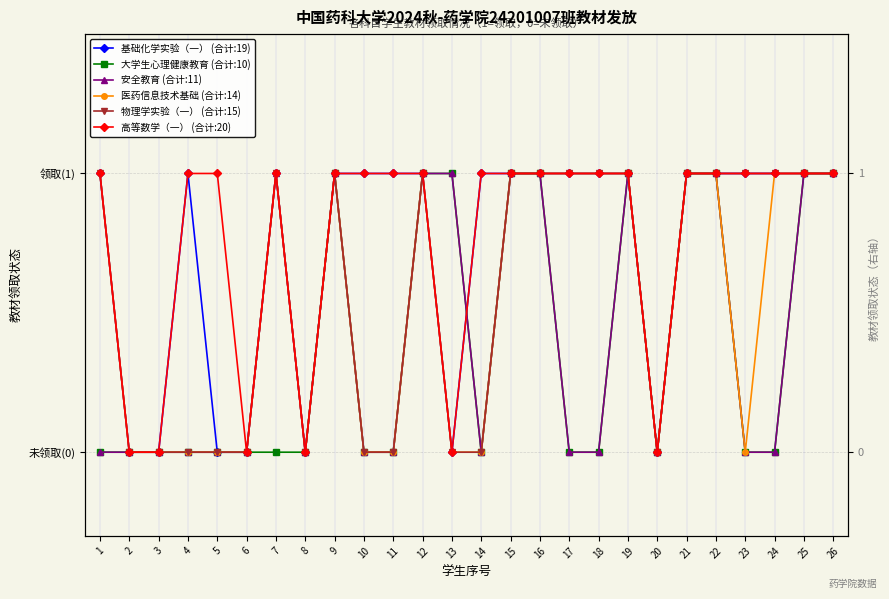

Reading left to right, transcribe all the data shown in this chart.

基础化学实验（一） (合计:19): 1=1	2=0	3=0	4=1	5=0	6=0	7=1	8=0	9=1	10=1	11=1	12=1	13=0	14=1	15=1	16=1	17=1	18=1	19=1	20=0	21=1	22=1	23=1	24=1	25=1	26=1
大学生心理健康教育 (合计:10): 1=0	2=0	3=0	4=0	5=0	6=0	7=0	8=0	9=1	10=0	11=0	12=1	13=1	14=0	15=1	16=1	17=0	18=0	19=1	20=0	21=1	22=1	23=0	24=0	25=1	26=1
安全教育 (合计:11): 1=0	2=0	3=0	4=0	5=0	6=0	7=1	8=0	9=1	10=0	11=0	12=1	13=1	14=0	15=1	16=1	17=0	18=0	19=1	20=0	21=1	22=1	23=0	24=0	25=1	26=1
医药信息技术基础 (合计:14): 1=1	2=0	3=0	4=0	5=0	6=0	7=1	8=0	9=1	10=0	11=0	12=1	13=0	14=0	15=1	16=1	17=1	18=1	19=1	20=0	21=1	22=1	23=0	24=1	25=1	26=1
物理学实验（一） (合计:15): 1=1	2=0	3=0	4=0	5=0	6=0	7=1	8=0	9=1	10=0	11=0	12=1	13=0	14=0	15=1	16=1	17=1	18=1	19=1	20=0	21=1	22=1	23=1	24=1	25=1	26=1
高等数学（一） (合计:20): 1=1	2=0	3=0	4=1	5=1	6=0	7=1	8=0	9=1	10=1	11=1	12=1	13=0	14=1	15=1	16=1	17=1	18=1	19=1	20=0	21=1	22=1	23=1	24=1	25=1	26=1